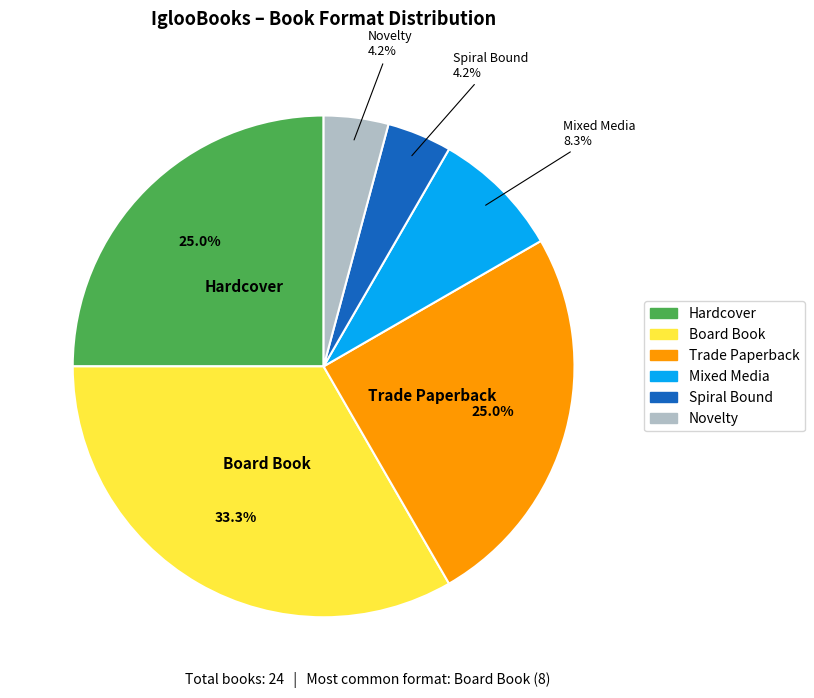

How many slices are in this pie chart?

6